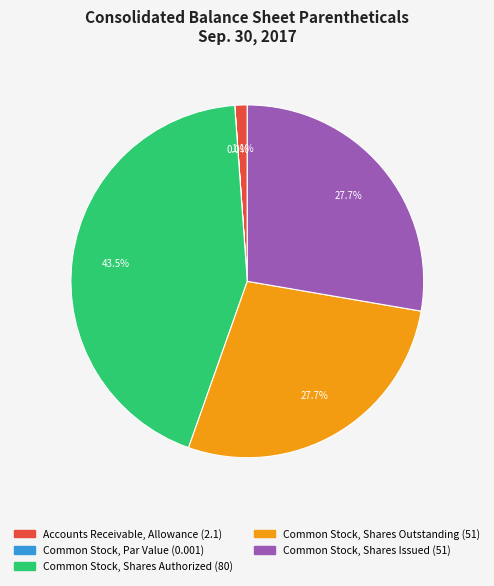

To the nearest percent, what is the difference between the Common Stock, Shares Authorized and Accounts Receivable, Allowance slice percentages?

42%